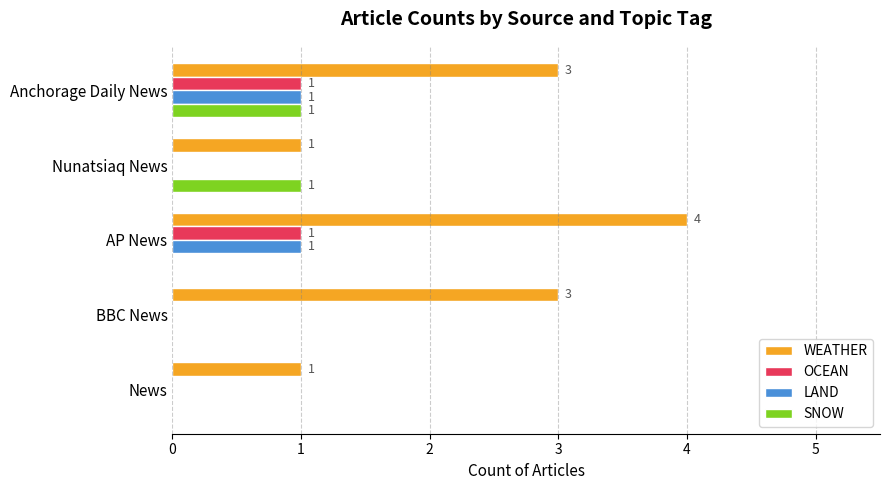

The OCEAN series shows -1 at News. True or false?

False